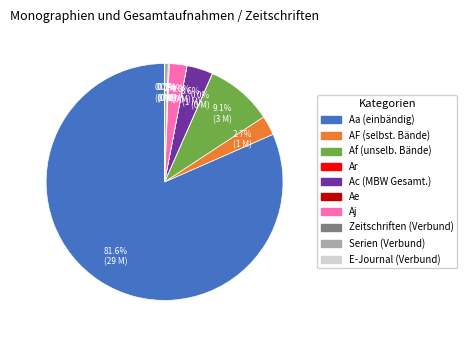

True or false: Af (unselb. Bände) accounts for 1% of the total.

False